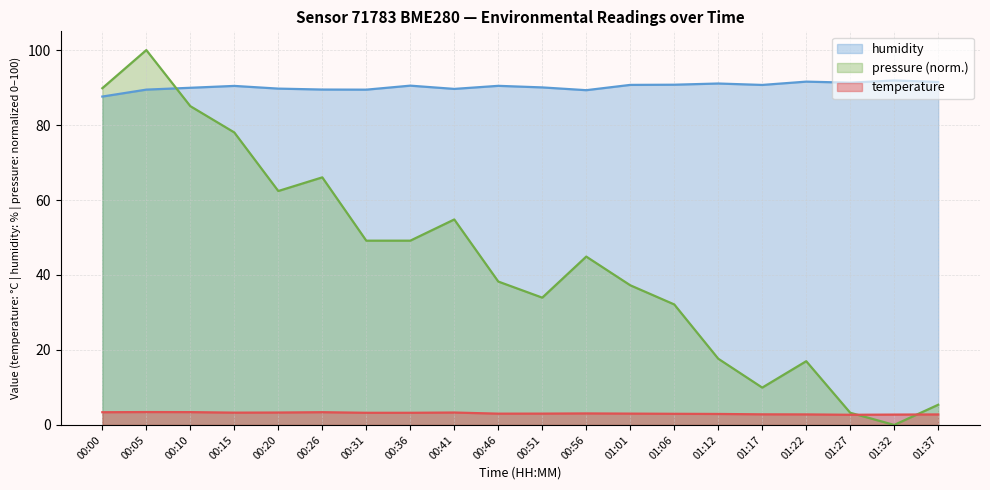

Is it true that temperature equals 3.0 at 00:46?

True